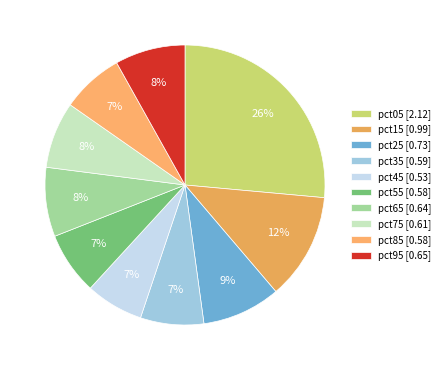

To the nearest percent, what portion does pct55 represent?

7%